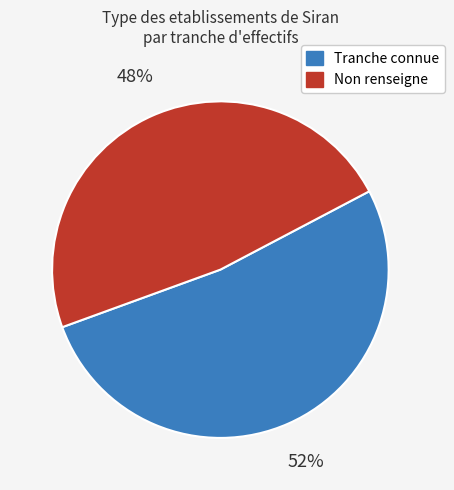

Does any single category account for the majority?

Yes